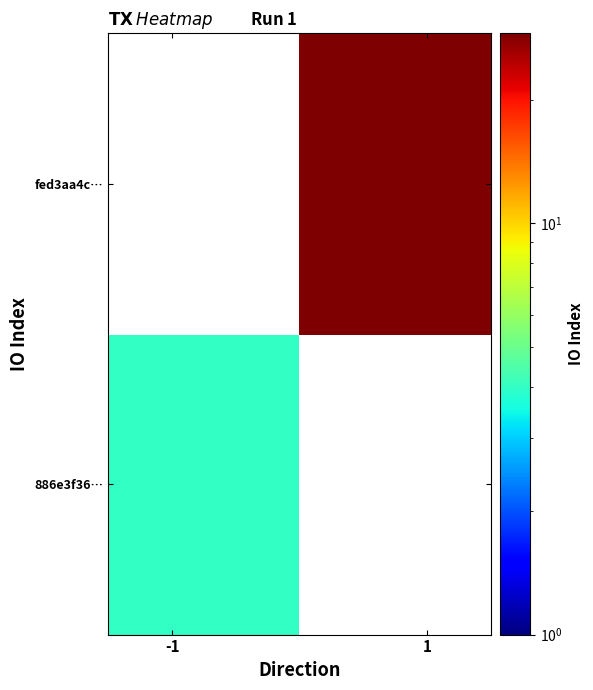

Reading right to left, list all the values displayed in this chart.

886e3f36…: 0	4
fed3aa4c…: 29	0